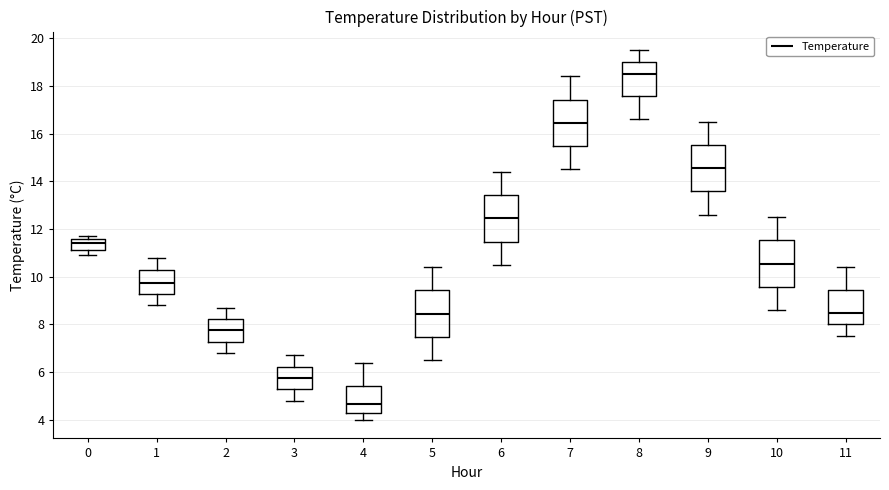

Reading left to right, read every box against the y-axis: the position of its median line, the range the box covers, and the ends of its whiskers. The values are not printed on the chart, so give them approximately, as read against the axis.

0: median 11.4, box 11.2 to 11.6, whiskers 11.0 to 11.8
1: median 9.8, box 9.2 to 10.4, whiskers 8.8 to 10.8
2: median 7.8, box 7.2 to 8.2, whiskers 6.8 to 8.8
3: median 5.8, box 5.2 to 6.2, whiskers 4.8 to 6.8
4: median 4.6, box 4.4 to 5.4, whiskers 4.0 to 6.4
5: median 8.4, box 7.4 to 9.4, whiskers 6.6 to 10.4
6: median 12.4, box 11.4 to 13.4, whiskers 10.6 to 14.4
7: median 16.4, box 15.4 to 17.4, whiskers 14.6 to 18.4
8: median 18.6, box 17.6 to 19.0, whiskers 16.6 to 19.6
9: median 14.6, box 13.6 to 15.6, whiskers 12.6 to 16.6
10: median 10.6, box 9.6 to 11.6, whiskers 8.6 to 12.6
11: median 8.6, box 8.0 to 9.4, whiskers 7.6 to 10.4